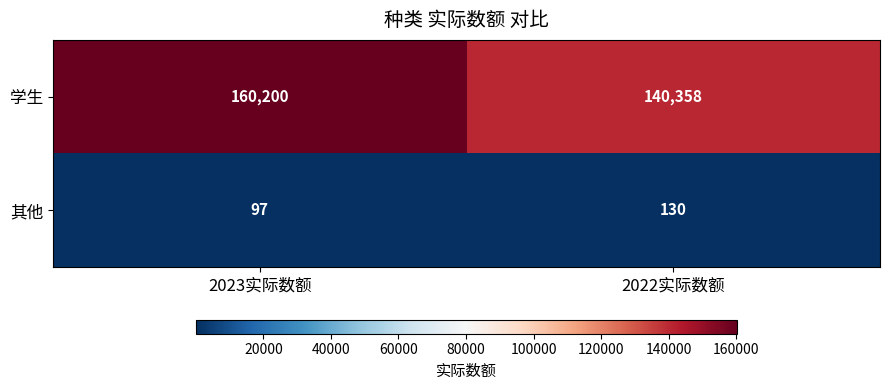

At which label is 其他 closest to 113?

2023实际数额